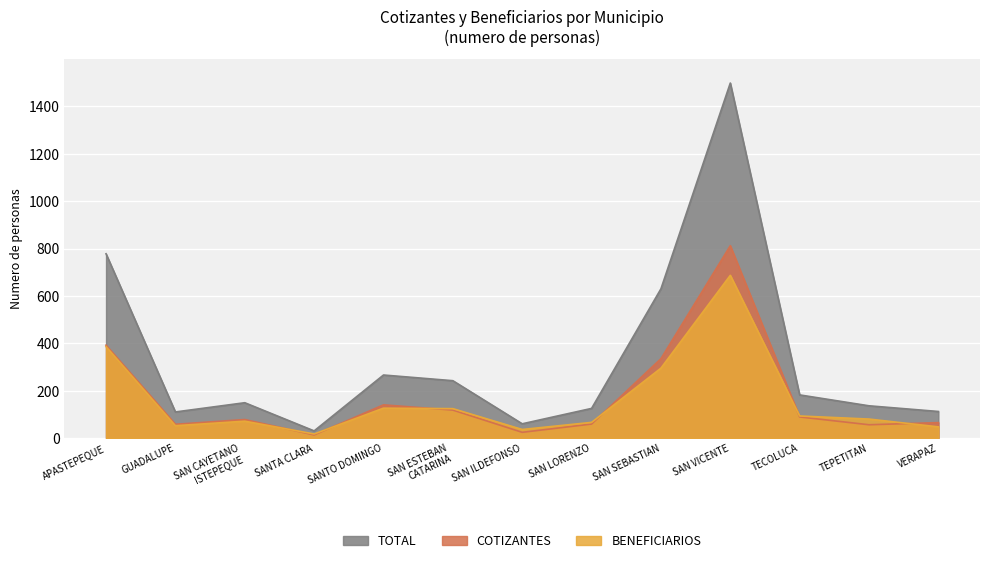

What are all the series names shown in the legend?

TOTAL, COTIZANTES, BENEFICIARIOS